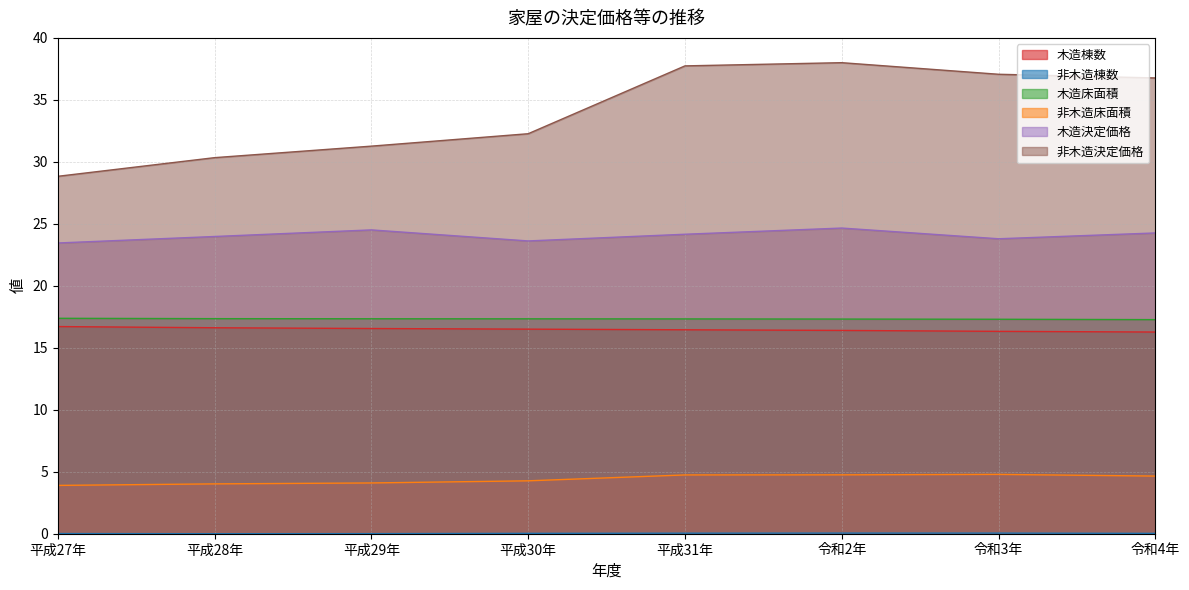

Rank the categories by 非木造床面積 value from highest to lowest.

令和3年, 令和2年, 平成31年, 令和4年, 平成30年, 平成29年, 平成28年, 平成27年